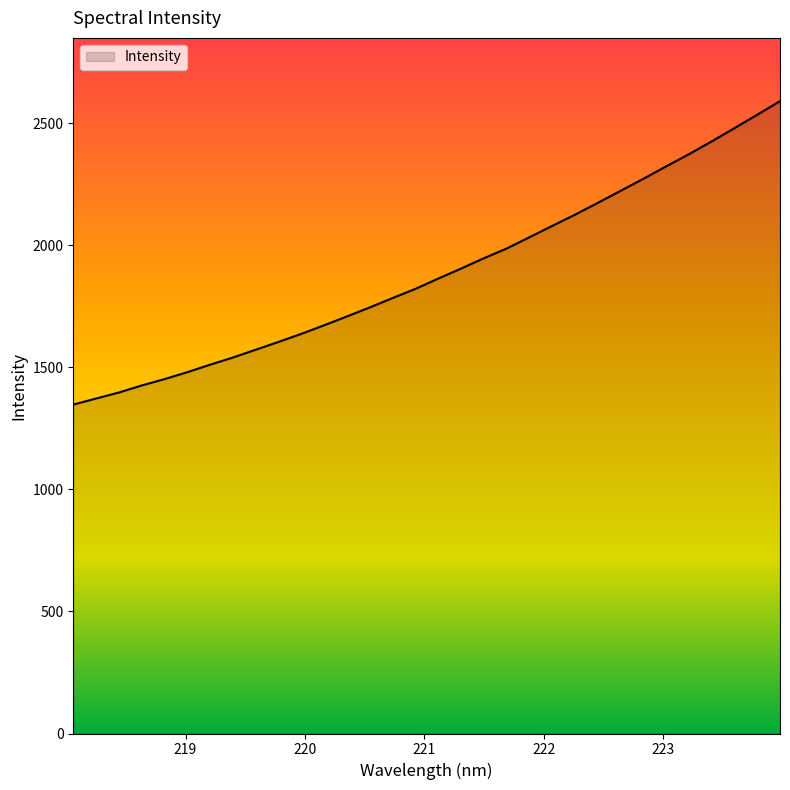

What is the minimum value shown in the chart?

1347.3